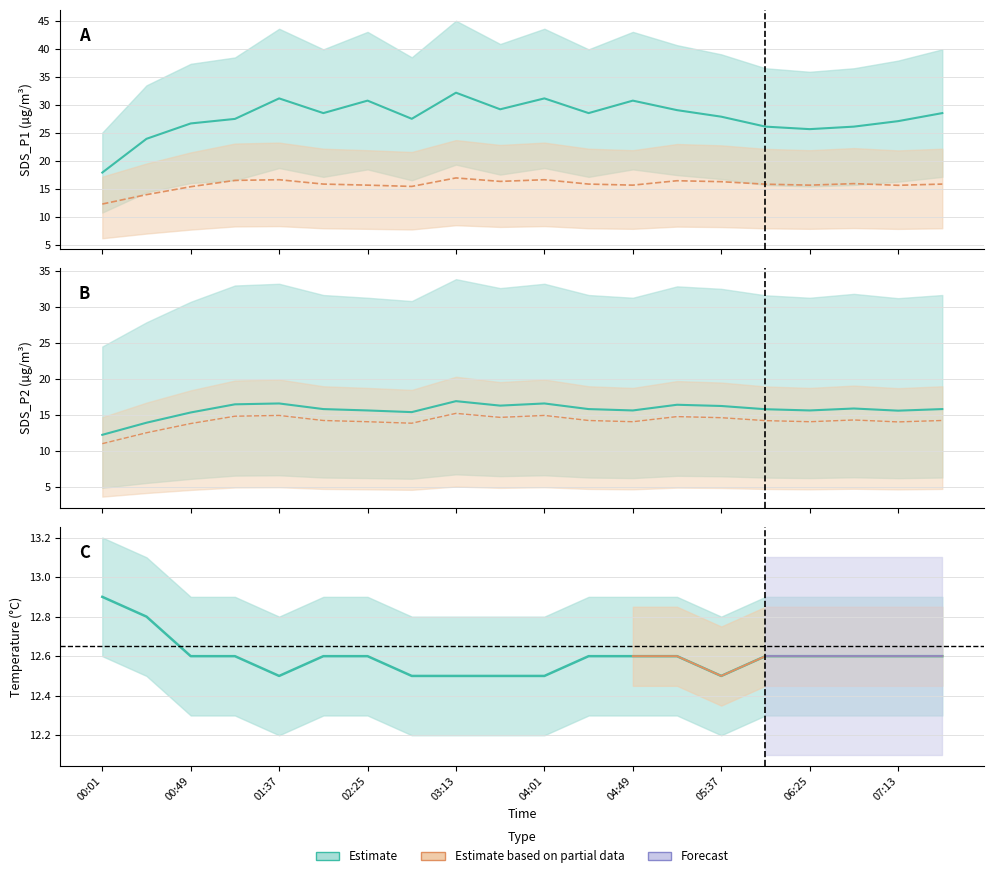

Which series has the widest spread of values?

SDS_P1